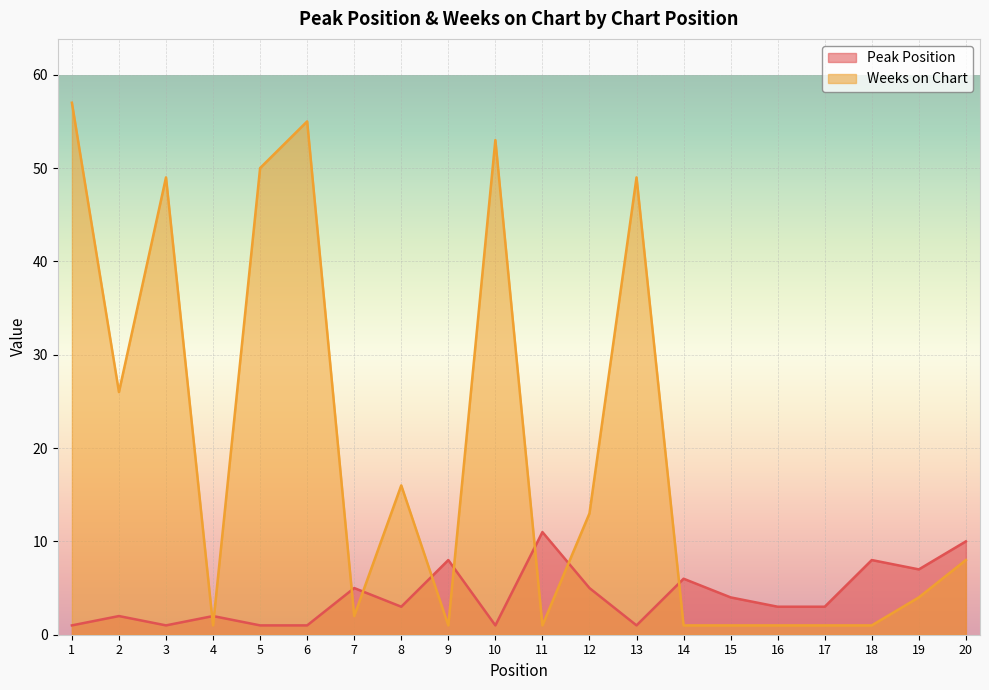

What is the difference between the maximum and minimum values in the Weeks on Chart series?

56